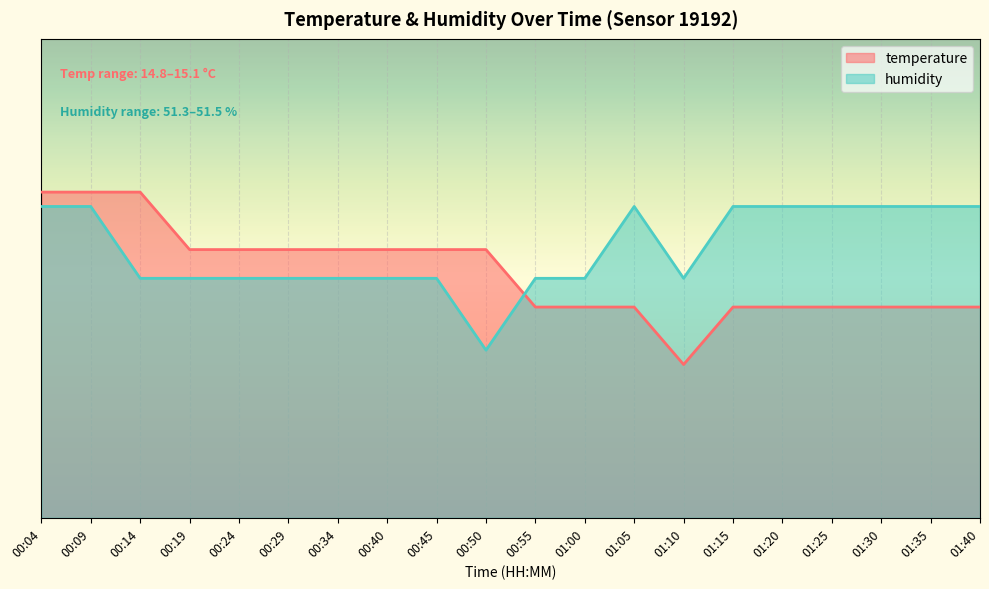

List the series in order of their overall mean, lowest first.

temperature, humidity